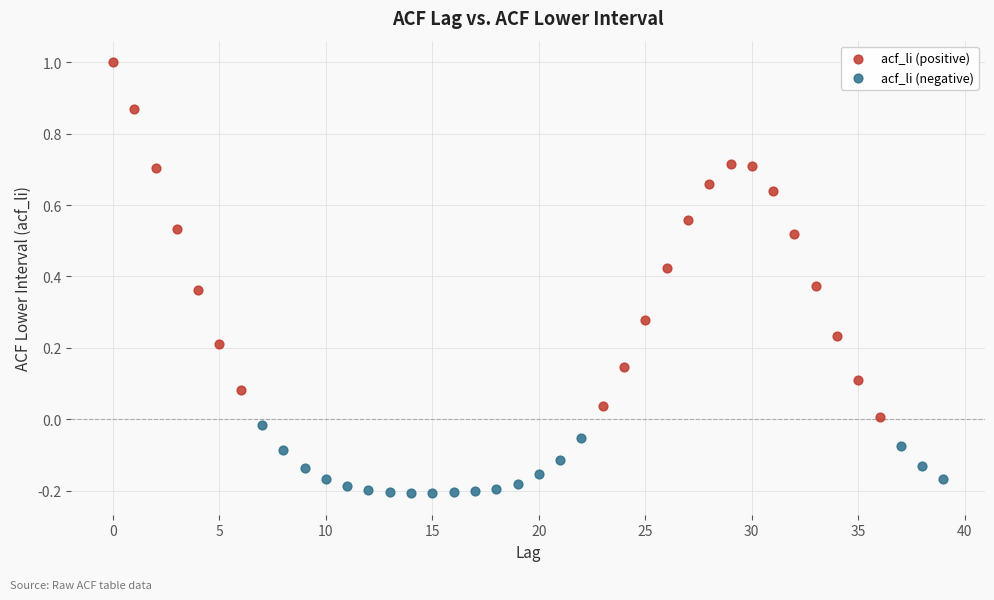

Which series has the largest Y range (max minus min)?

acf_li (positive)